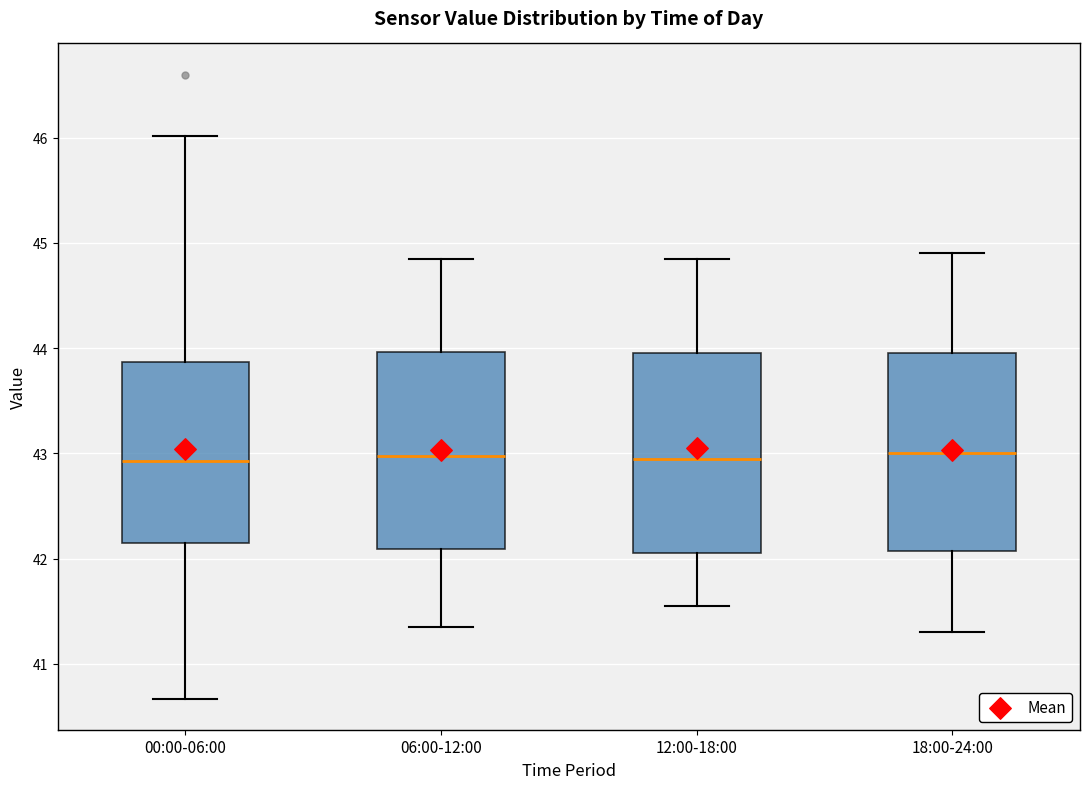

Reading left to right, read every box against the y-axis: the position of its median line, the range the box covers, and the ends of its whiskers. The values are not printed on the chart, so give them approximately, as read against the axis.

00:00-06:00: median 42.9, box 42.1 to 43.9, whiskers 40.7 to 46.0
06:00-12:00: median 43.0, box 42.1 to 44.0, whiskers 41.4 to 44.9
12:00-18:00: median 43.0, box 42.1 to 44.0, whiskers 41.6 to 44.9
18:00-24:00: median 43.0, box 42.1 to 44.0, whiskers 41.3 to 44.9